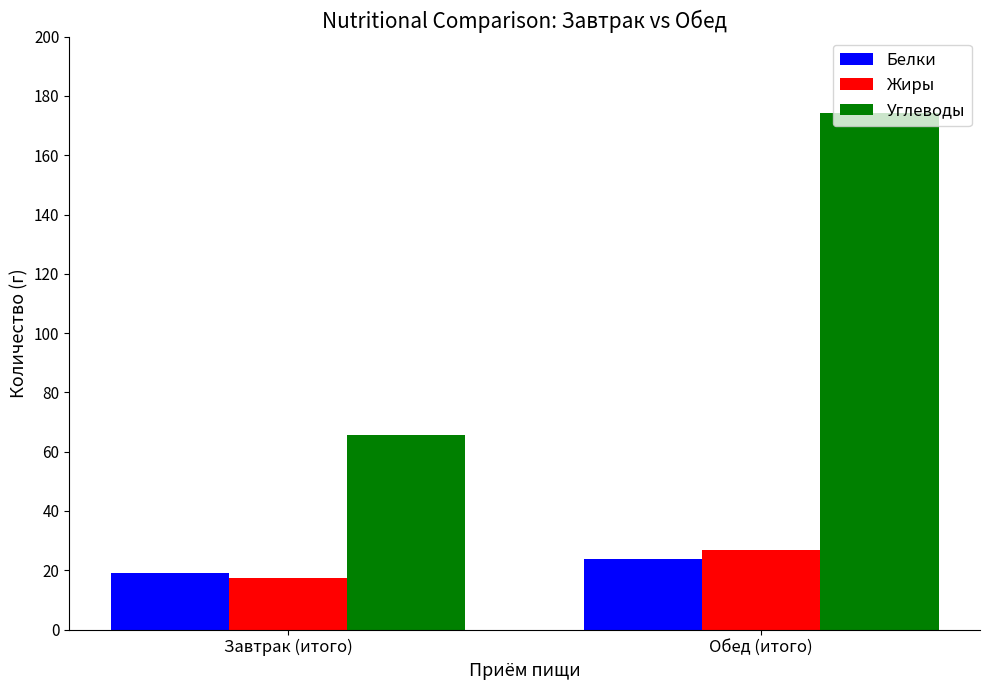

Where is Жиры nearest to the value 22?

Завтрак (итого)